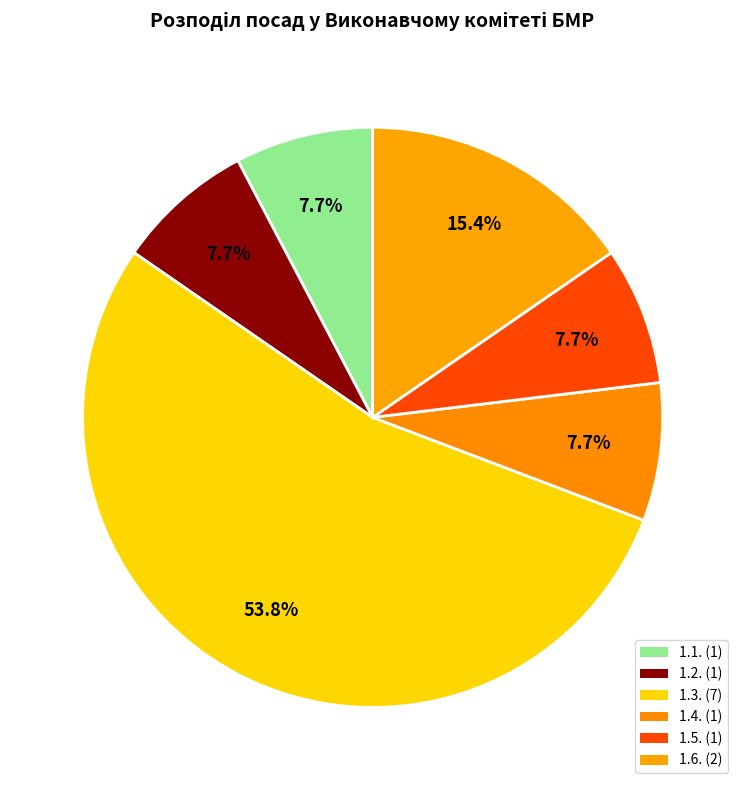

Which category accounts for the majority?

1.3.